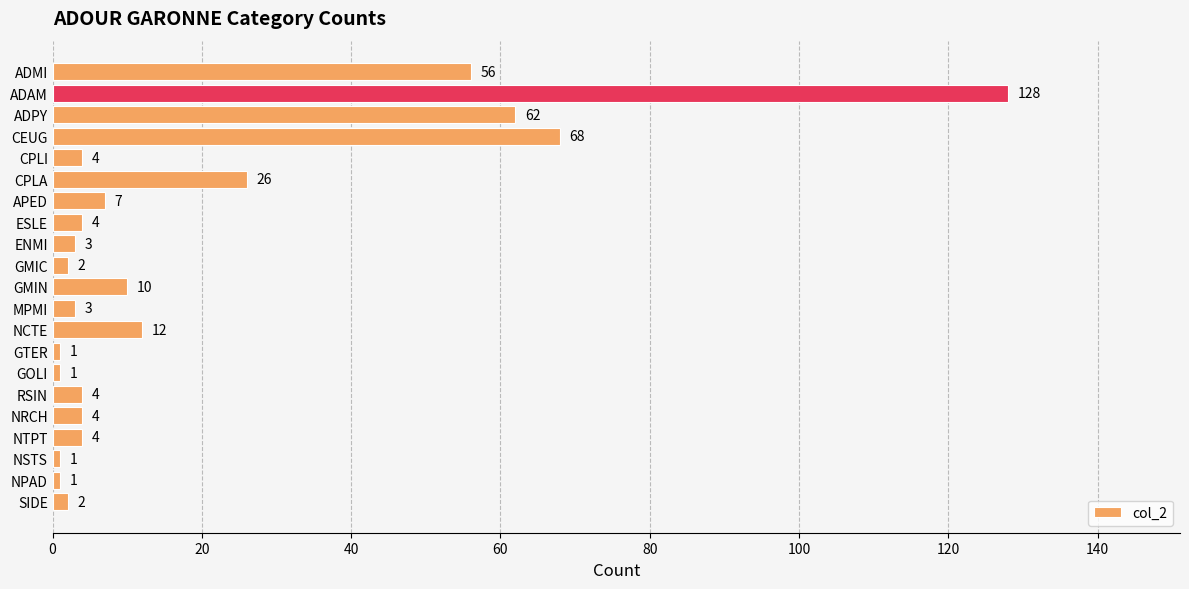

Which has a higher value, CPLA or RSIN?

CPLA